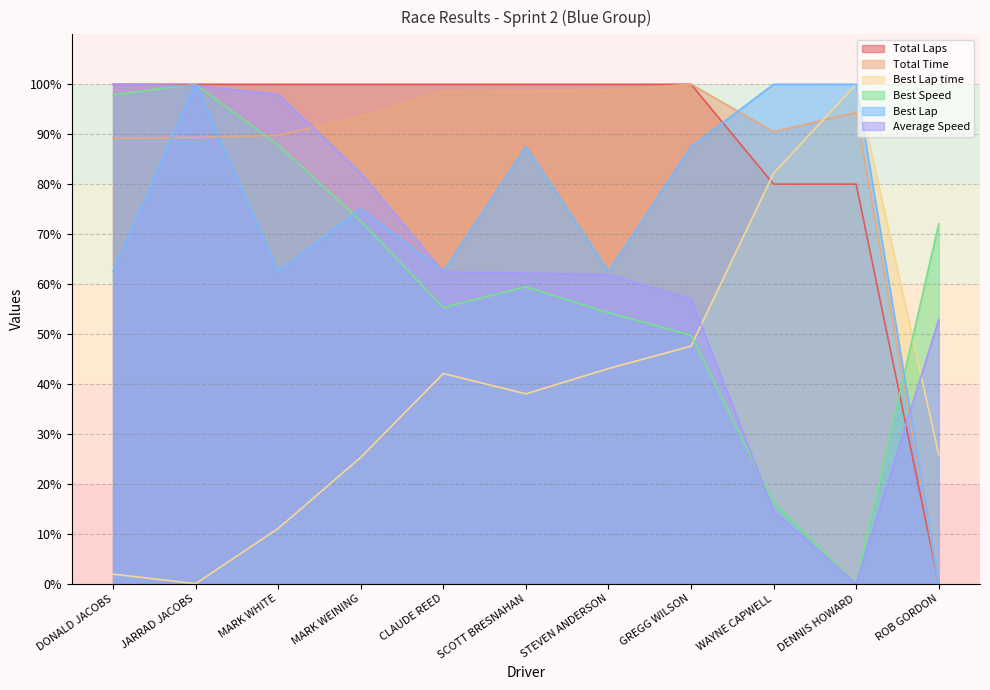

What is the average value of the Best Speed series?

60.5